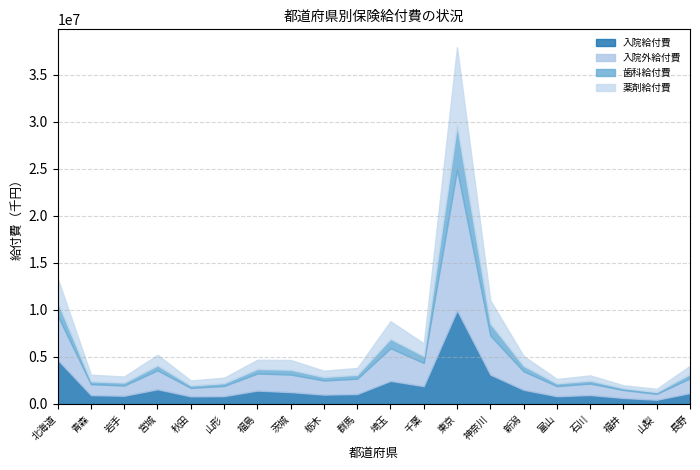

What is the maximum value for 歯科給付費?

4676195.5